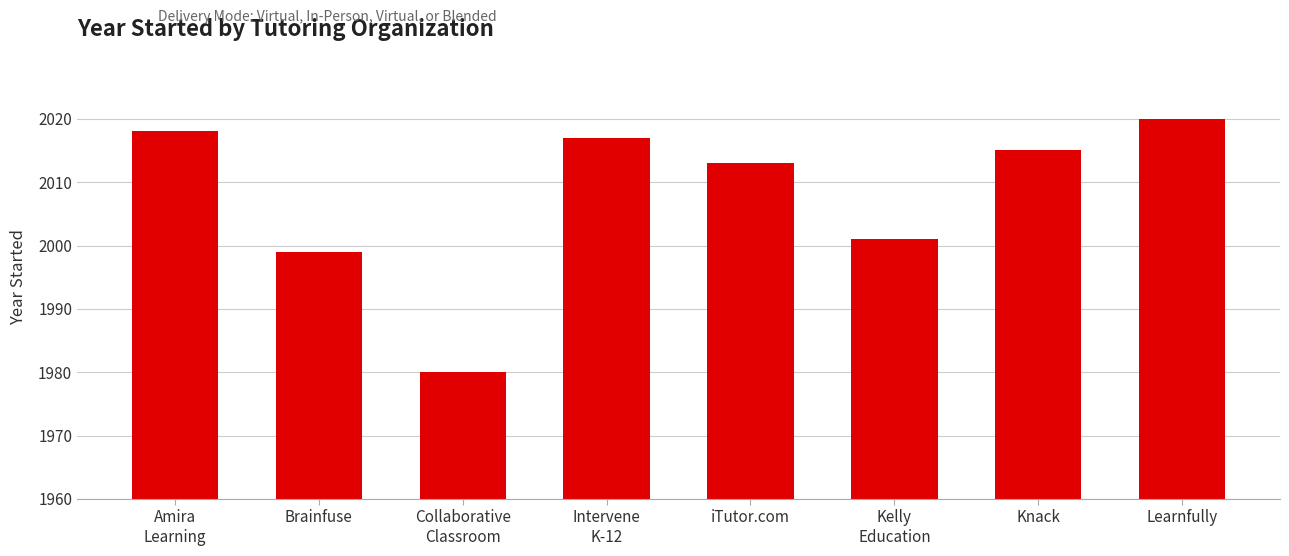

What is the minimum value shown in the chart?

1980